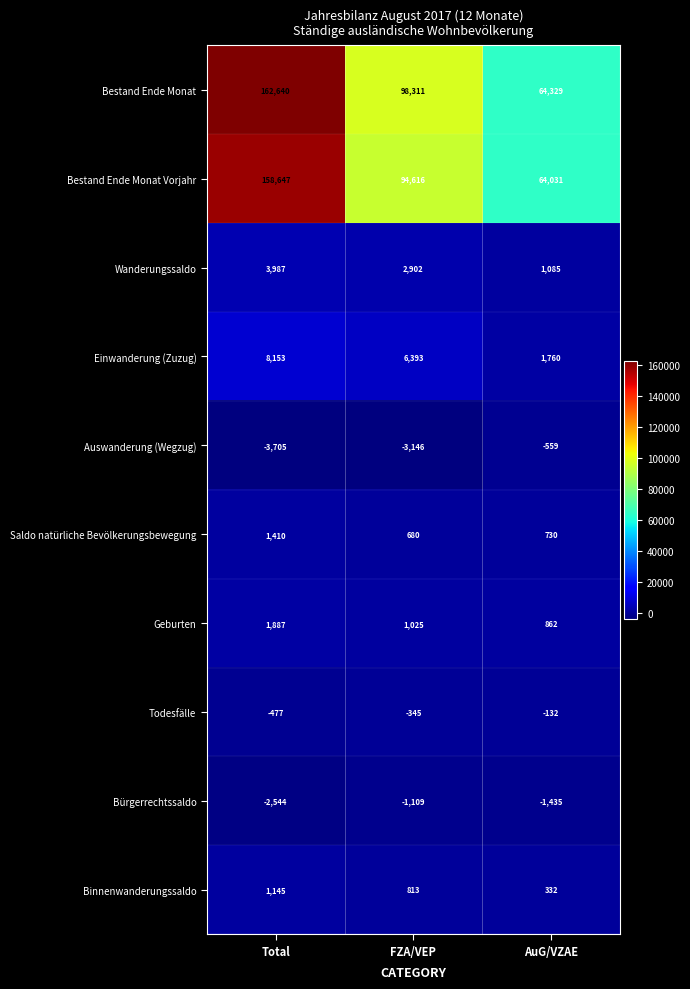

What is the total value across all series at FZA/VEP?

200140